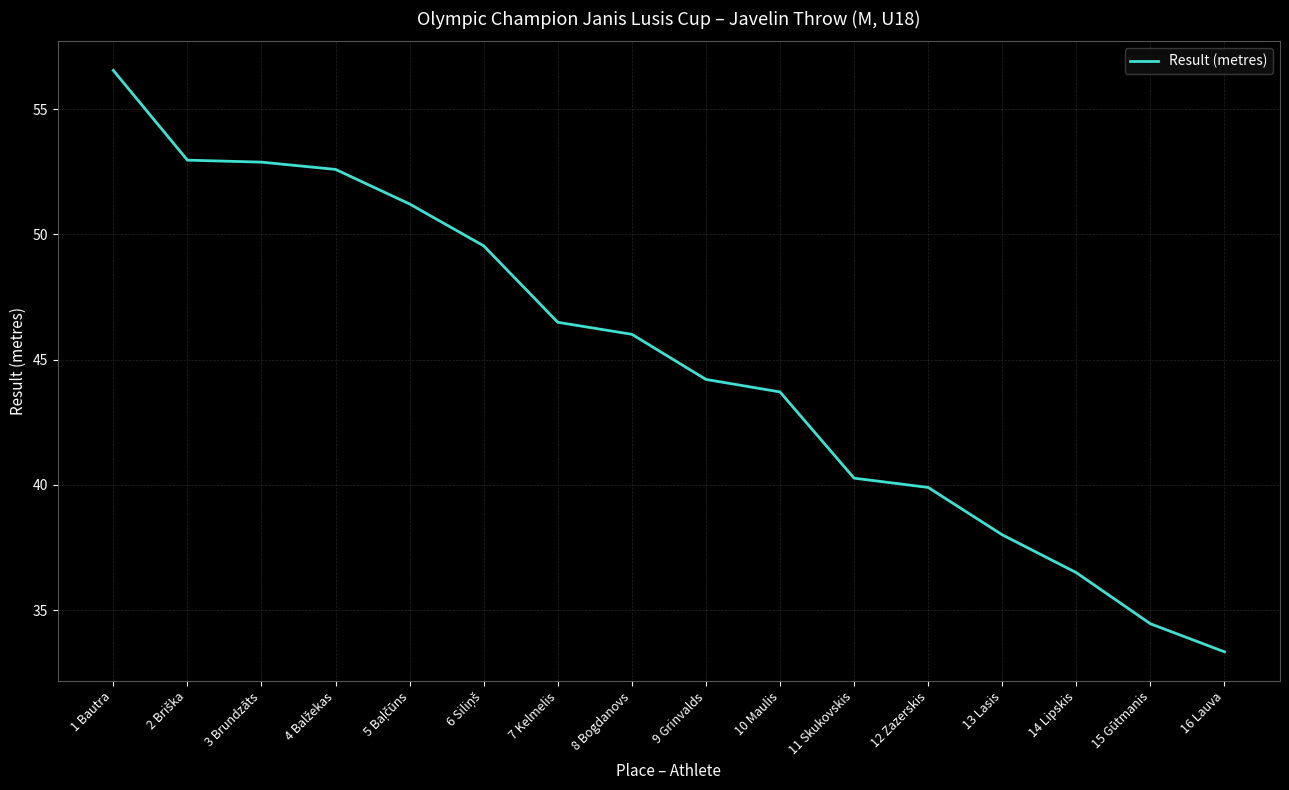

What position from the left is 3 Brundzāts?

3